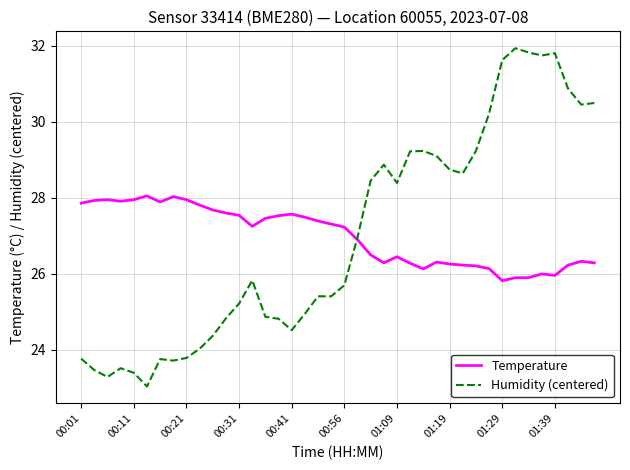

What is the minimum value shown in the chart?

23.0